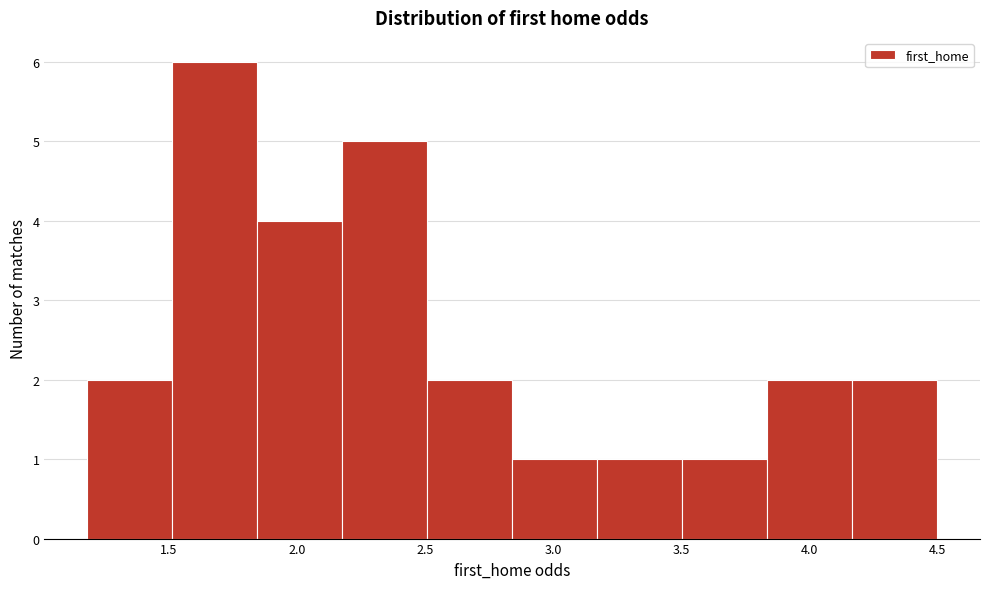

What is the height of the bar covering 2.50 to 2.85 on the x-axis? Neither the bar edges nor the heights are printed on the chart, so give them approximately, as read against the axes.

2